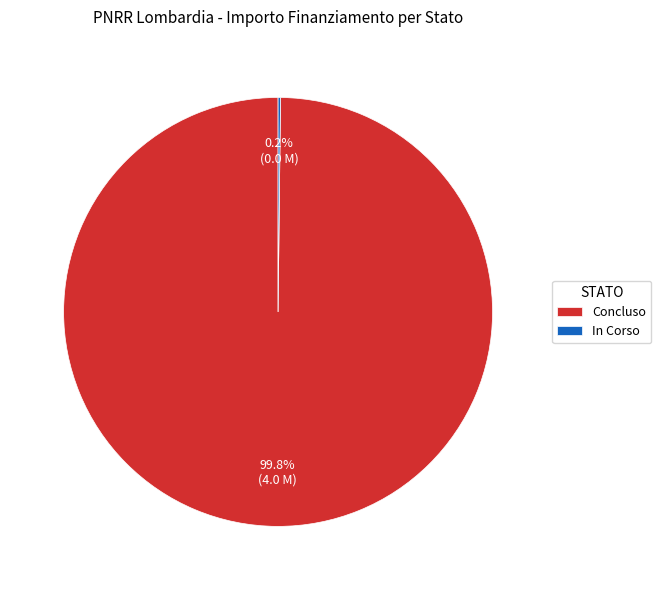

Which slice is the largest?

Concluso